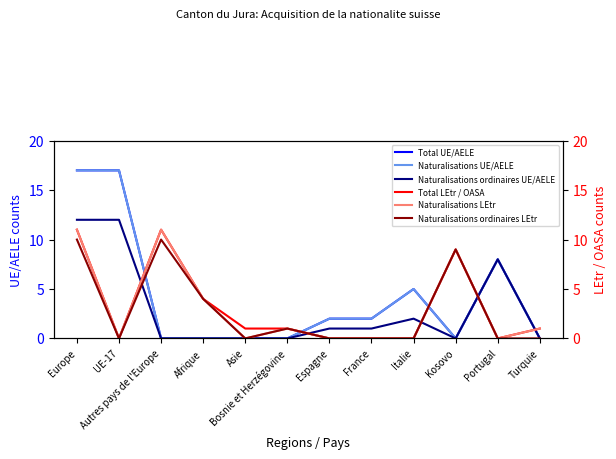

True or false: Naturalisations LEtr and Naturalisations ordinaires LEtr intersect in this chart.

False